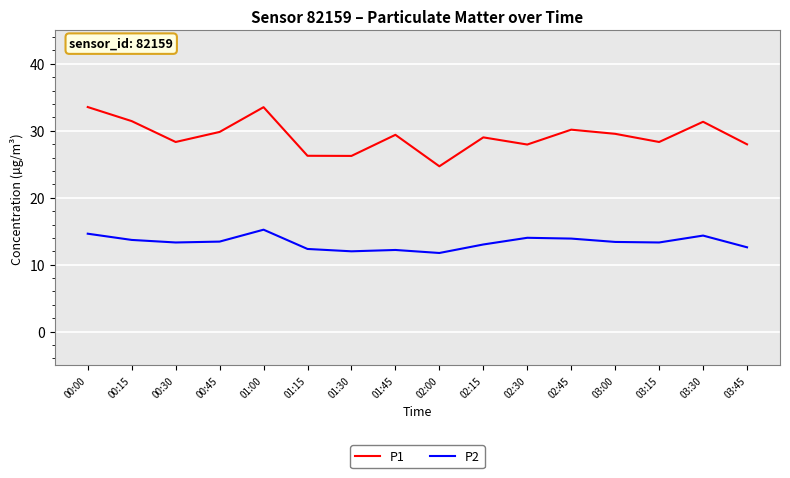

What is the sum of the P2 values at 02:30 and 02:15?

27.0